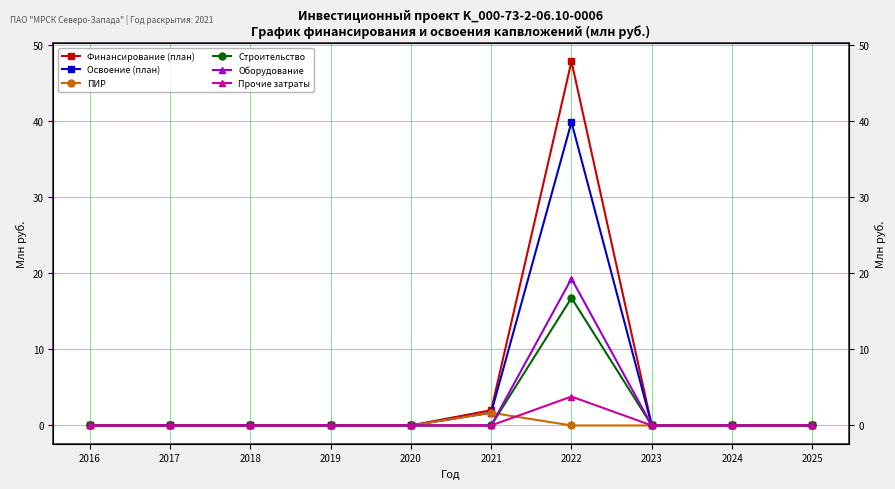

Between 2023 and 2021, which is larger?

2021